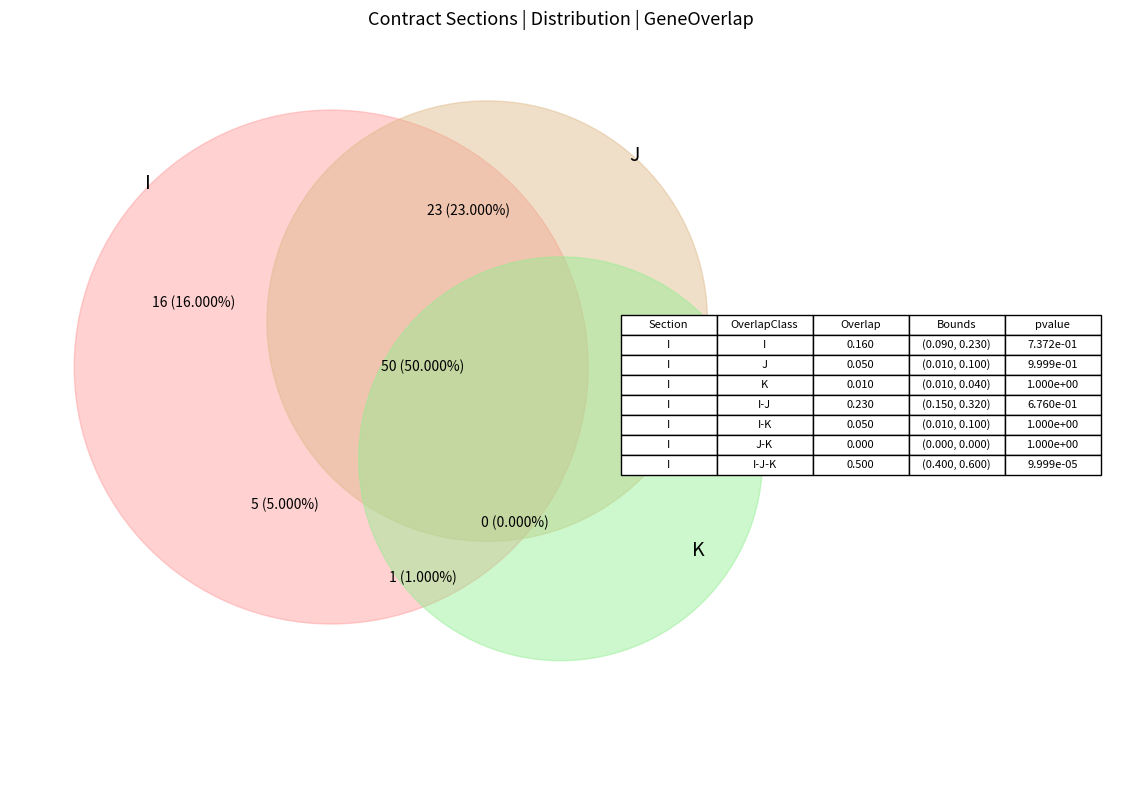

Which has a higher value, J or I?

I